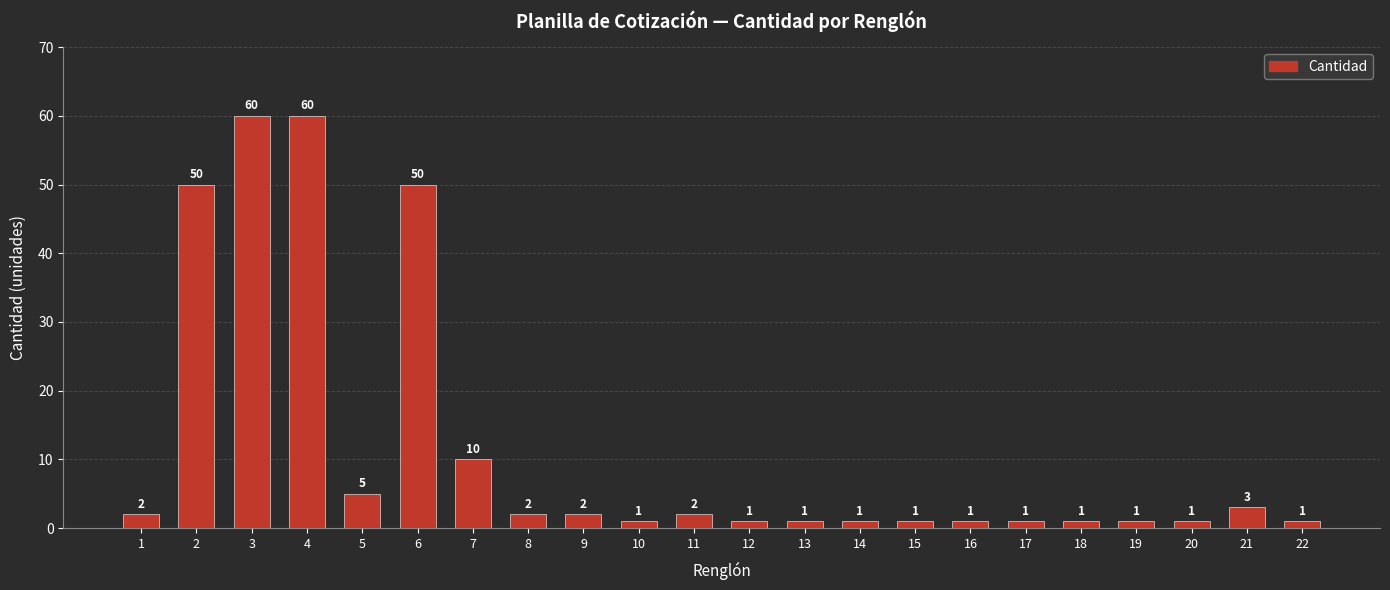

Reading left to right, what are all the values shown in this chart?

1=2	2=50	3=60	4=60	5=5	6=50	7=10	8=2	9=2	10=1	11=2	12=1	13=1	14=1	15=1	16=1	17=1	18=1	19=1	20=1	21=3	22=1